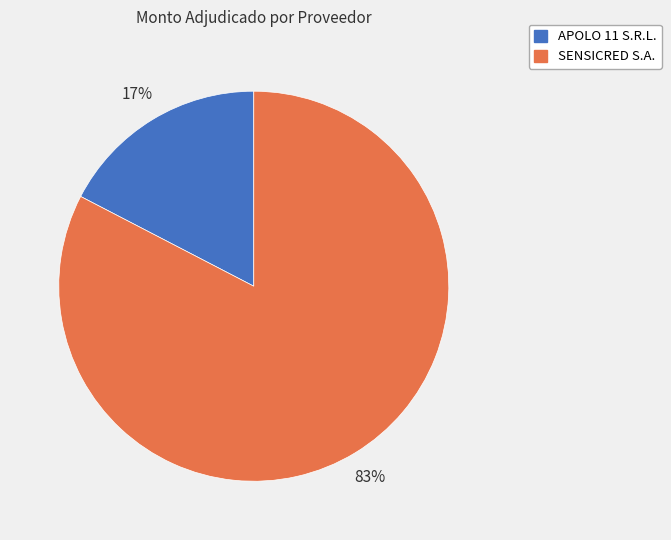

To the nearest percent, what is the combined percentage of APOLO 11 S.R.L. and SENSICRED S.A.?

100%